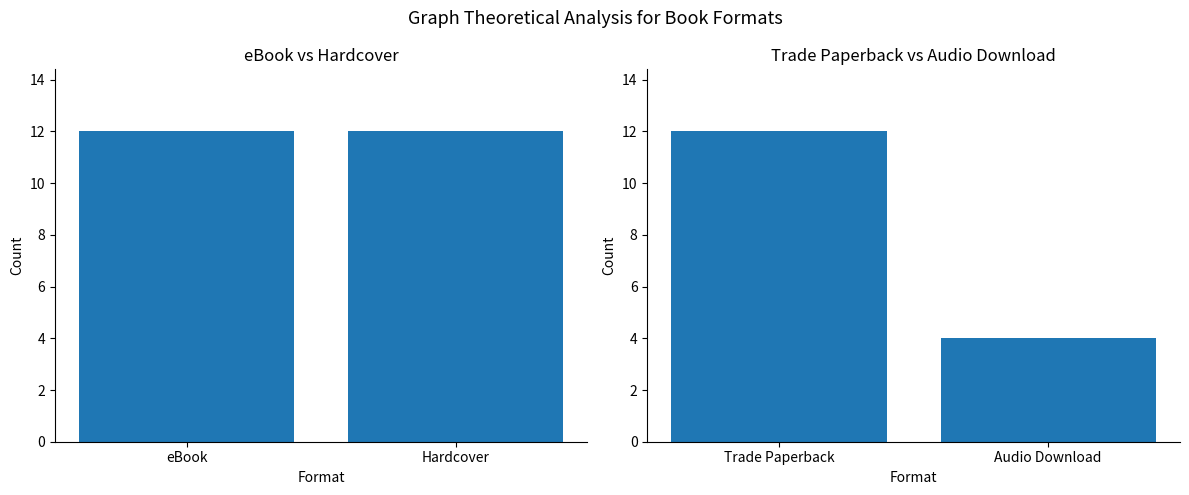

What is the difference between the maximum and minimum values?

8